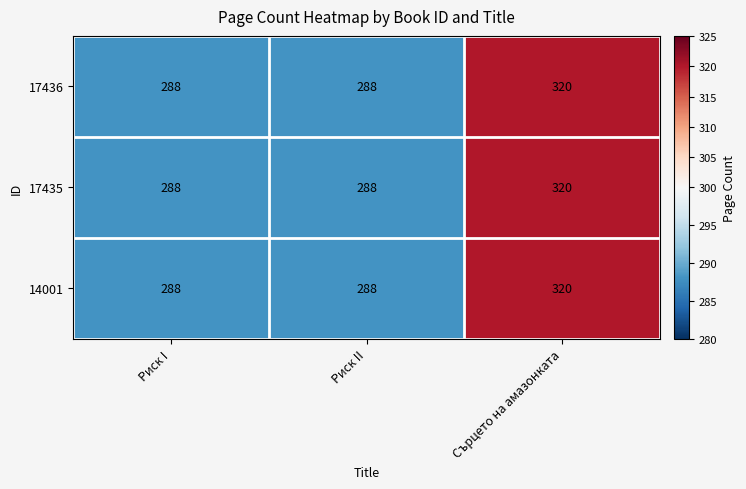

What is the total value across all series at Риск I?

864